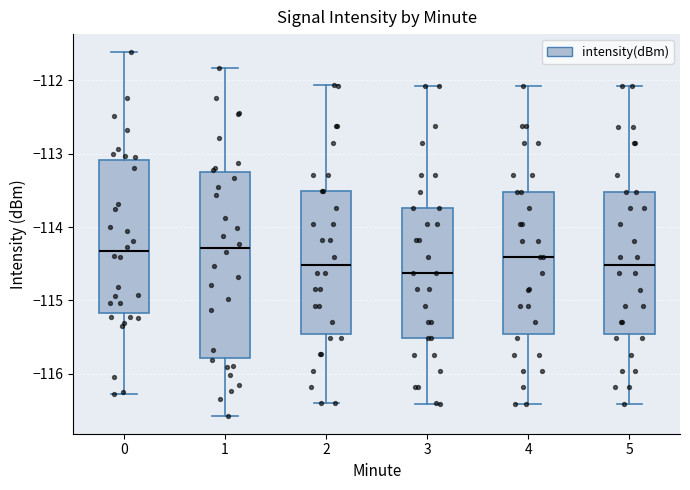

Reading left to right, transcribe this box plot: for each box, give where its median line is, the range the box spans, and where its two whiskers end, as read against the y-axis. The values are not printed on the chart, so give them approximately, as read against the axis.

0: median -114.3, box -115.2 to -113.1, whiskers -116.3 to -111.6
1: median -114.3, box -115.8 to -113.3, whiskers -116.6 to -111.8
2: median -114.5, box -115.5 to -113.5, whiskers -116.4 to -112.1
3: median -114.6, box -115.5 to -113.7, whiskers -116.4 to -112.1
4: median -114.4, box -115.5 to -113.5, whiskers -116.4 to -112.1
5: median -114.5, box -115.5 to -113.5, whiskers -116.4 to -112.1